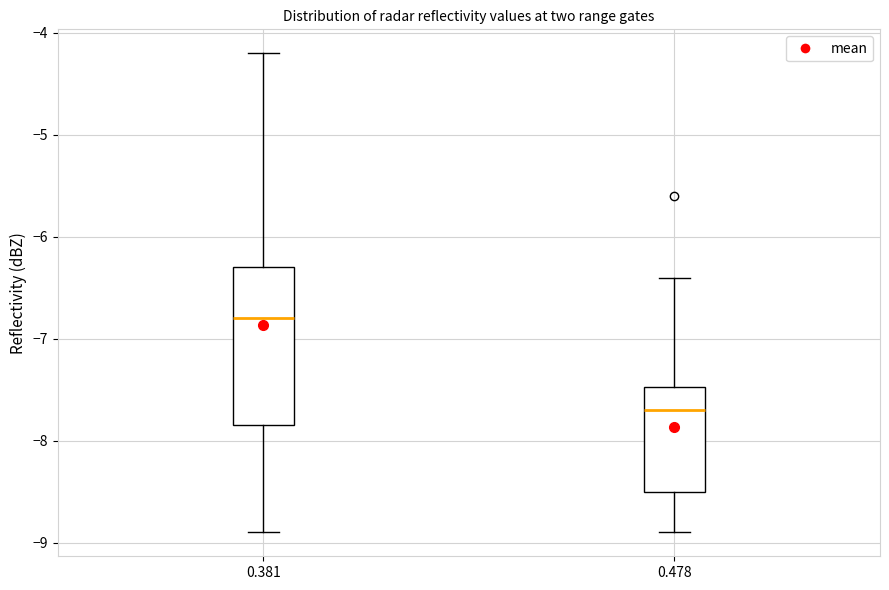

Where is the upper edge of the box at x = 0.478 on the y-axis? The values are not printed on the chart, so give them approximately, as read against the axis.

-7.5